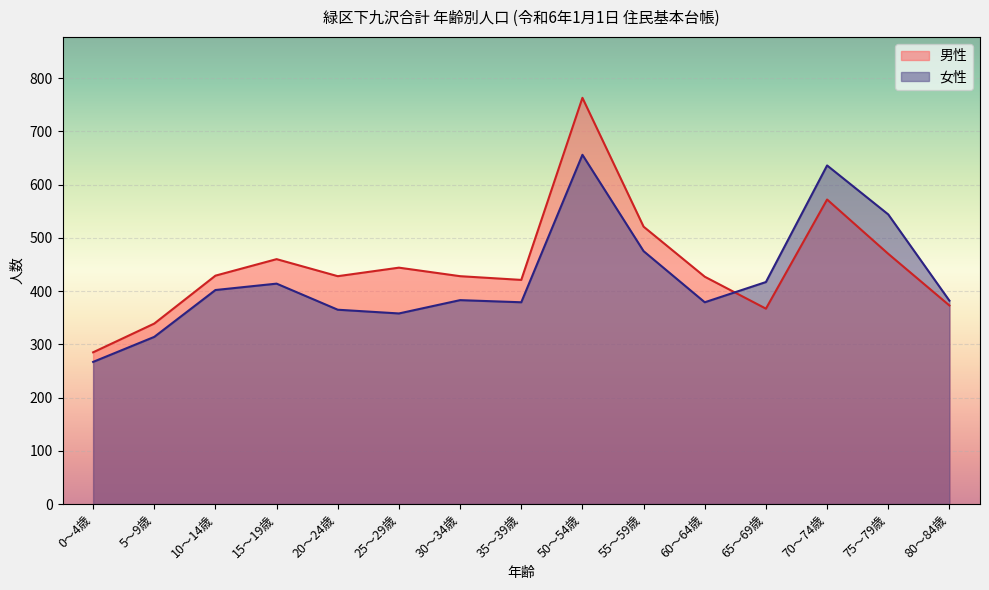

How many interior local peaks does the 女性 series have?

4